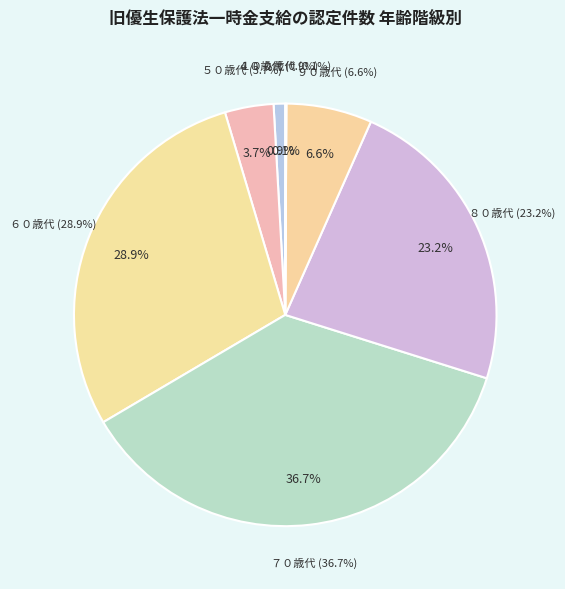

What is the total percentage of ８０歳代 and ６０歳代?

52.1%